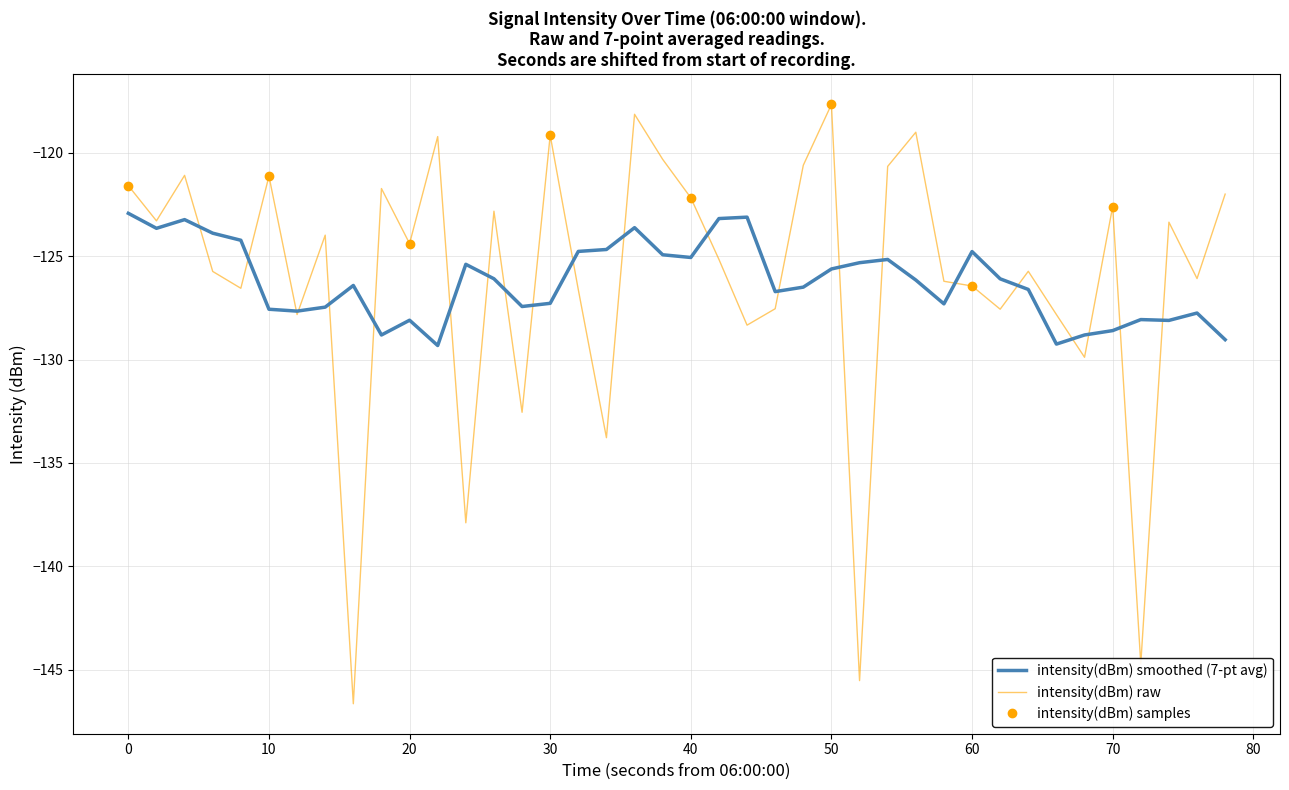

Reading left to right, what are all the values shown in this chart?

-121.6	-123.3	-121.1	-125.7	-126.6	-121.1	-127.8	-124.0	-146.6	-121.7	-124.4	-119.2	-137.9	-122.8	-132.5	-119.2	-126.6	-133.8	-118.1	-120.3	-122.2	-125.2	-128.3	-127.5	-120.6	-117.7	-145.5	-120.7	-119.0	-126.2	-126.4	-127.6	-125.7	-127.8	-129.9	-122.6	-144.7	-123.4	-126.1	-122.0